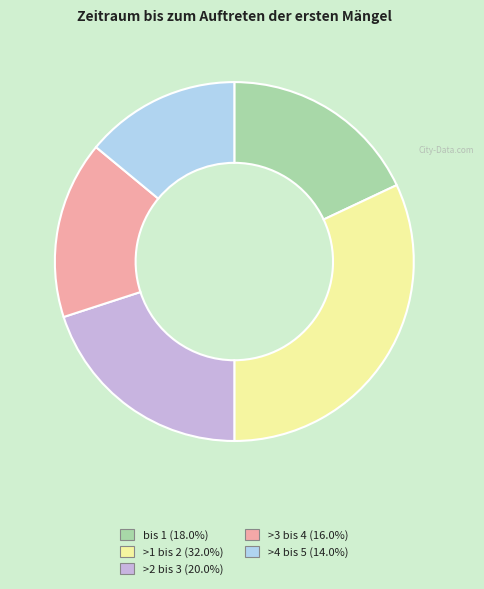

Which slice is the smallest?

>4 bis 5